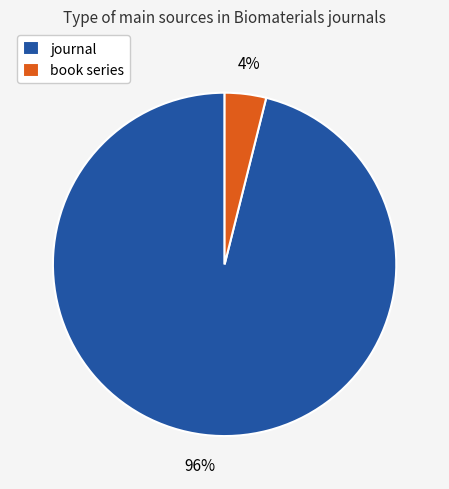

The journal slice represents 96% of the pie. True or false?

True